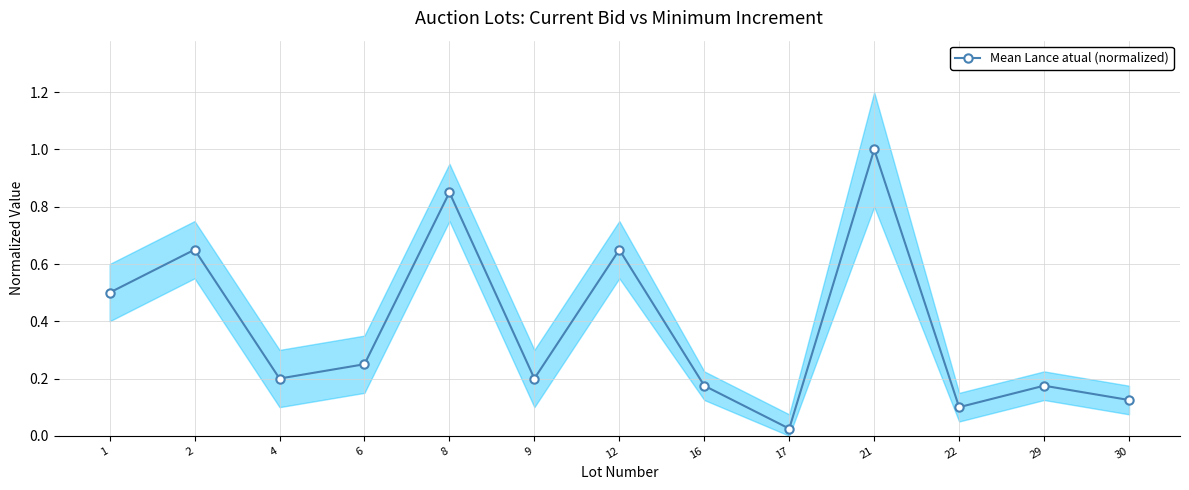

The chart shows a value of 0.9 at 12. True or false?

False